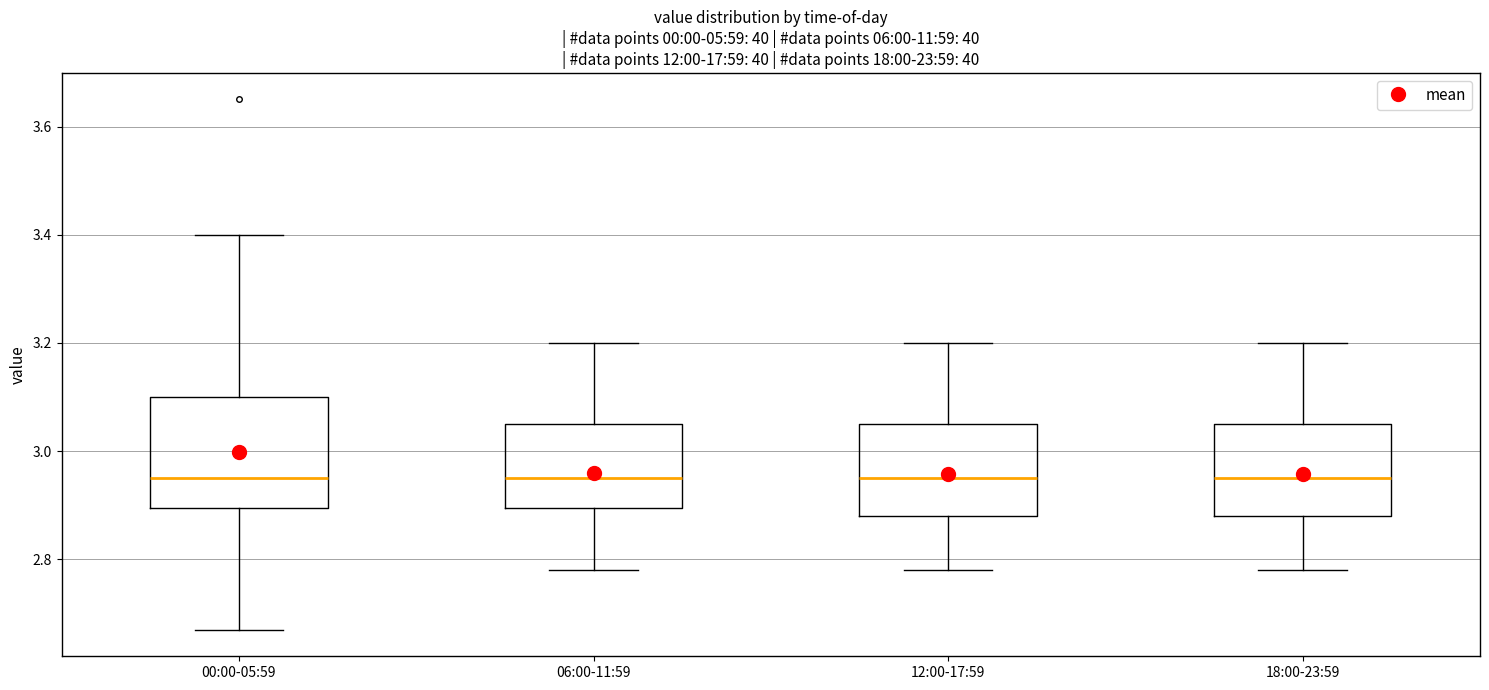

Reading left to right, transcribe this box plot: for each box, give where its median line is, the range the box spans, and where its two whiskers end, as read against the y-axis. The values are not printed on the chart, so give them approximately, as read against the axis.

00:00-05:59: median 2.96, box 2.90 to 3.10, whiskers 2.68 to 3.40
06:00-11:59: median 2.96, box 2.90 to 3.06, whiskers 2.78 to 3.20
12:00-17:59: median 2.96, box 2.88 to 3.06, whiskers 2.78 to 3.20
18:00-23:59: median 2.96, box 2.88 to 3.06, whiskers 2.78 to 3.20